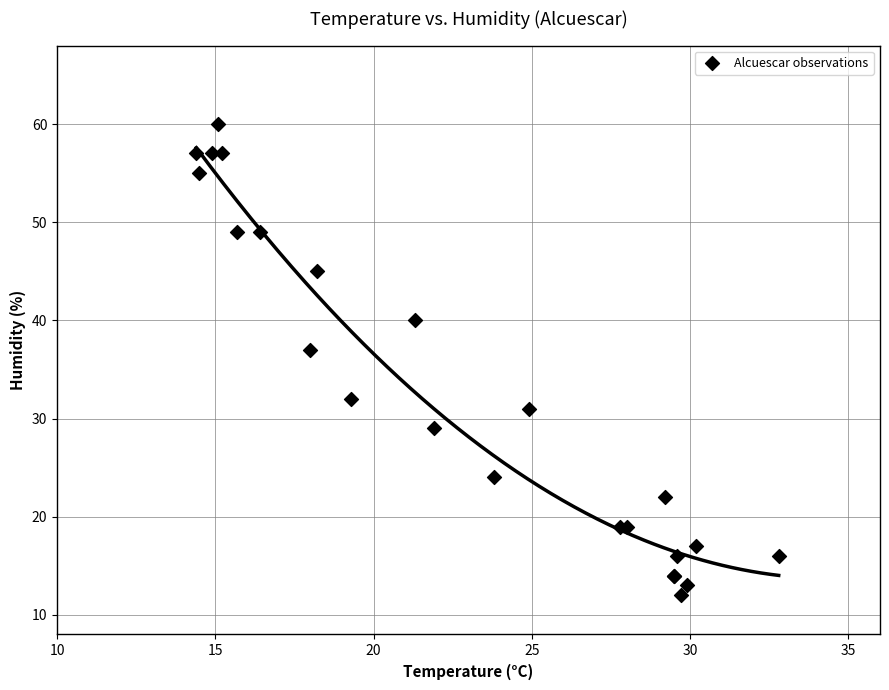

What Y value in the scatter plot is closest to 36?

37